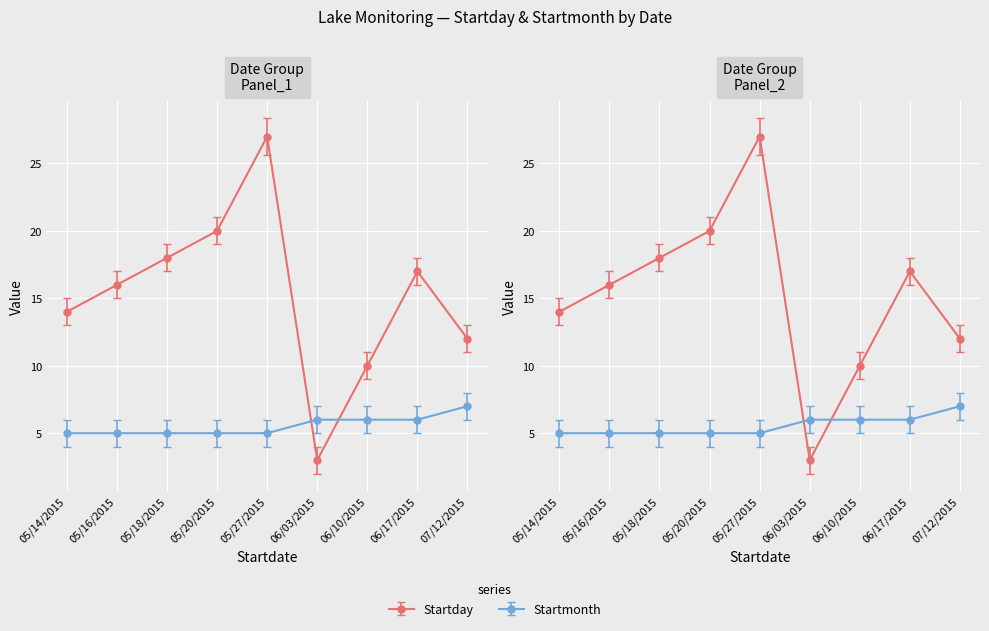

What is the lowest value of the Startmonth series?

5